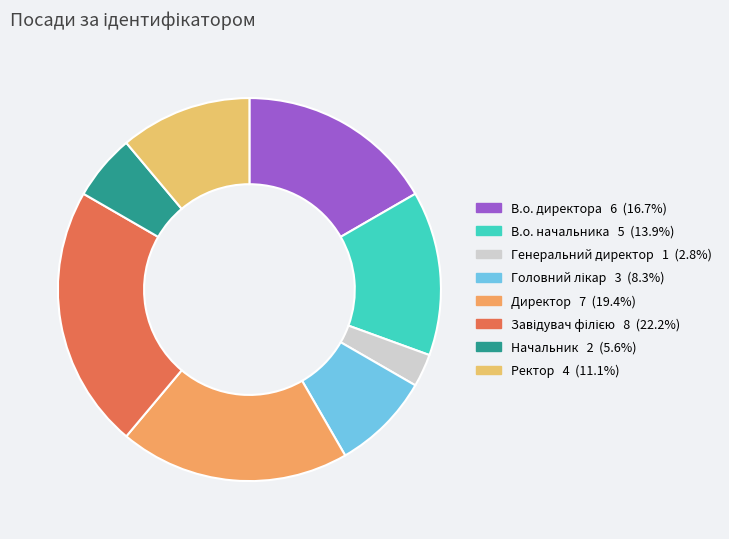

To the nearest percent, what is the difference between the Ректор and Директор slice percentages?

8%